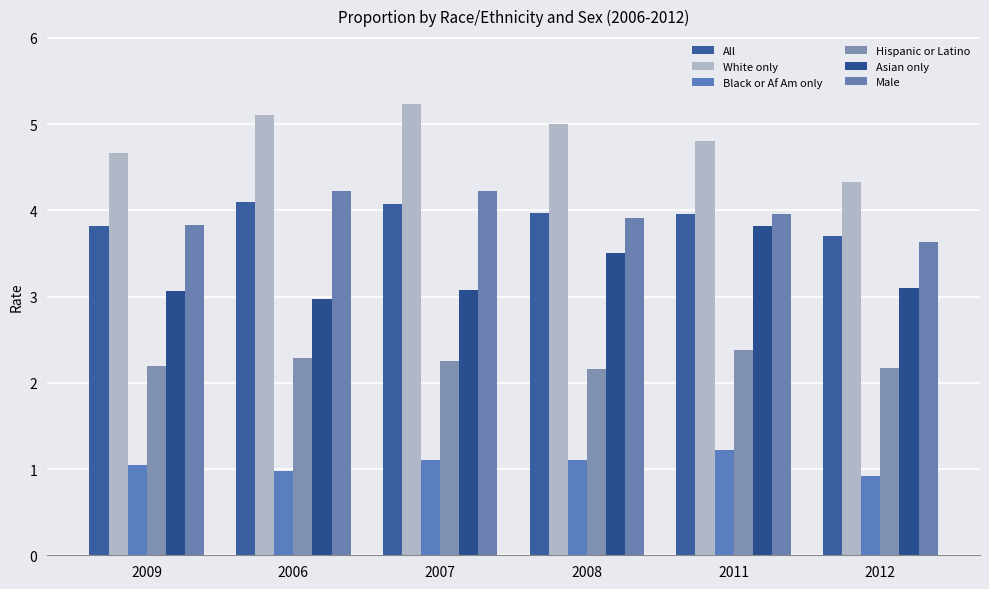

What is the difference between the maximum and minimum values in the White only series?

0.9